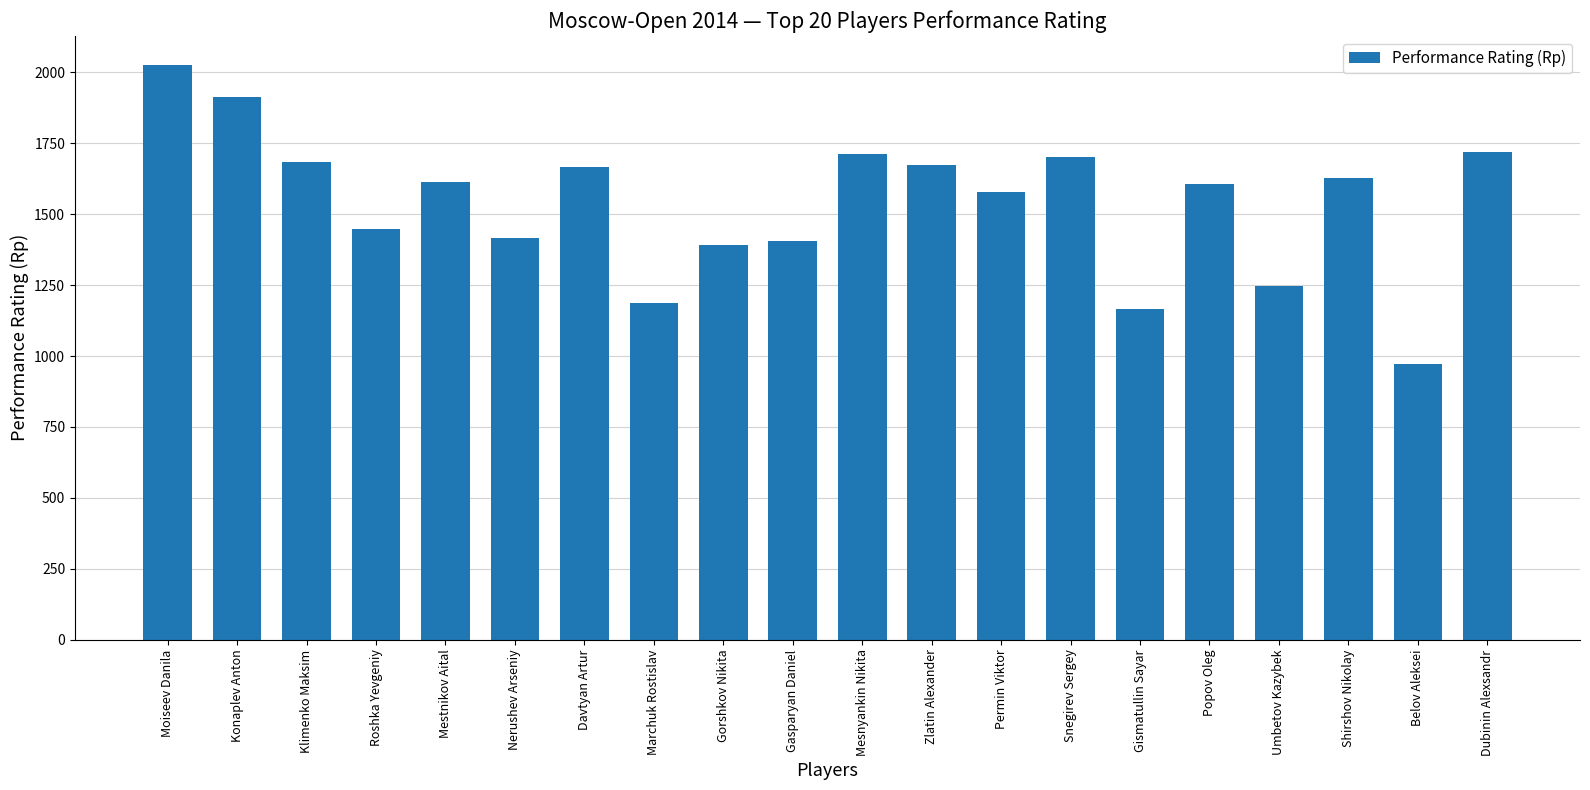

True or false: the data shows 573 at Nerushev Arseniy.

False